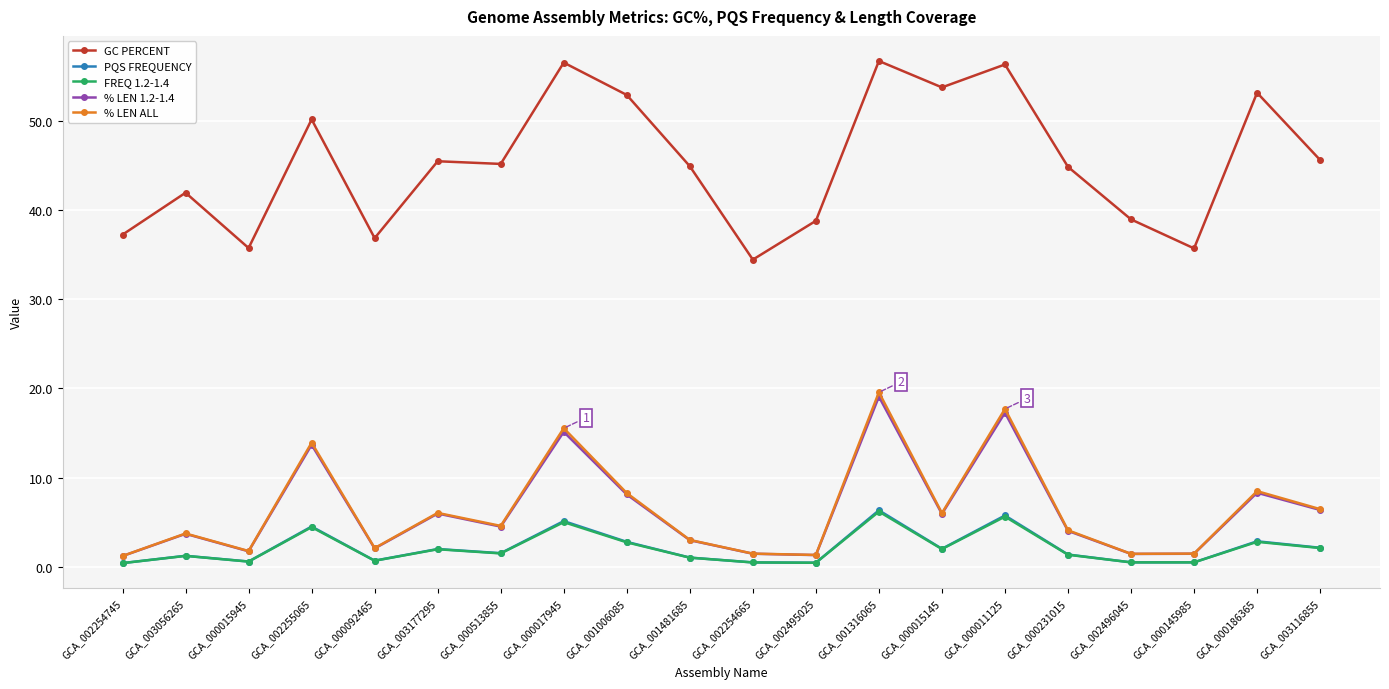

True or false: % LEN ALL and GC PERCENT cross at least once.

False